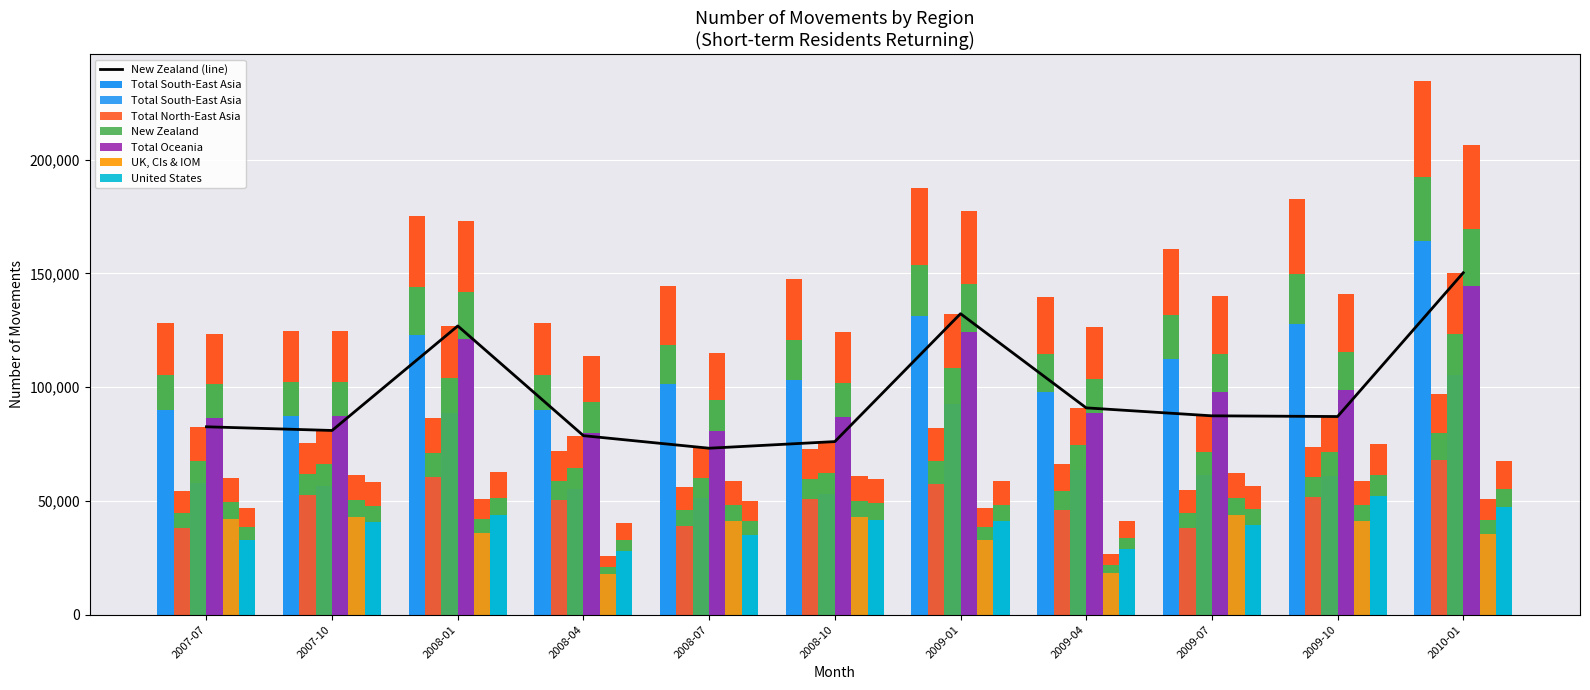

Where is Total Oceania nearest to the value 112206?

2008-01